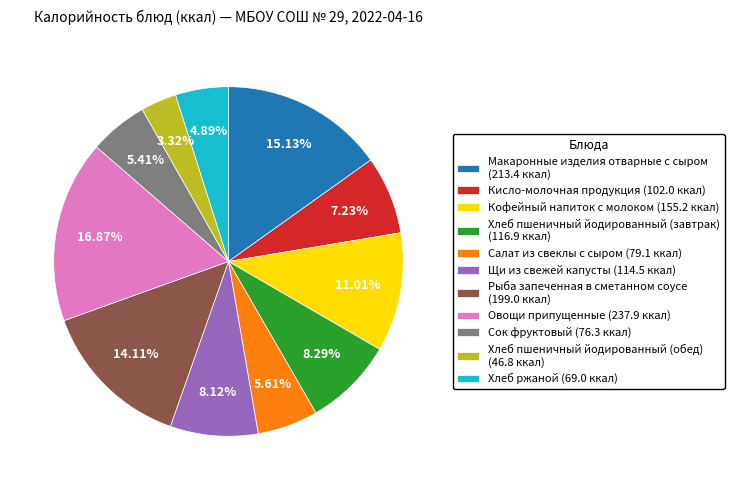

To the nearest percent, what is the difference between the largest and smallest slice percentages?

14%